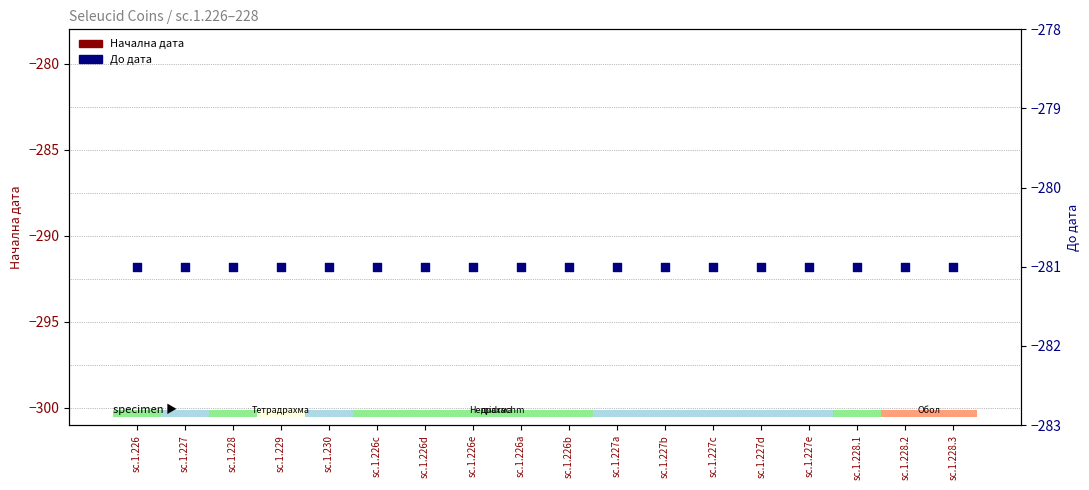

At which category is the sum across all series the highest?

sc.1.226